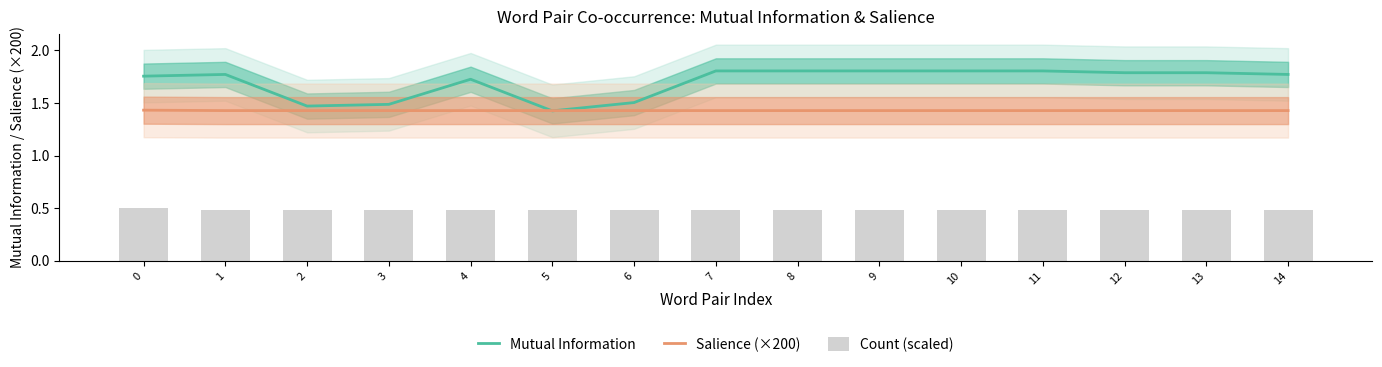

The value of Count (scaled) at 8 is 0.1. True or false?

False